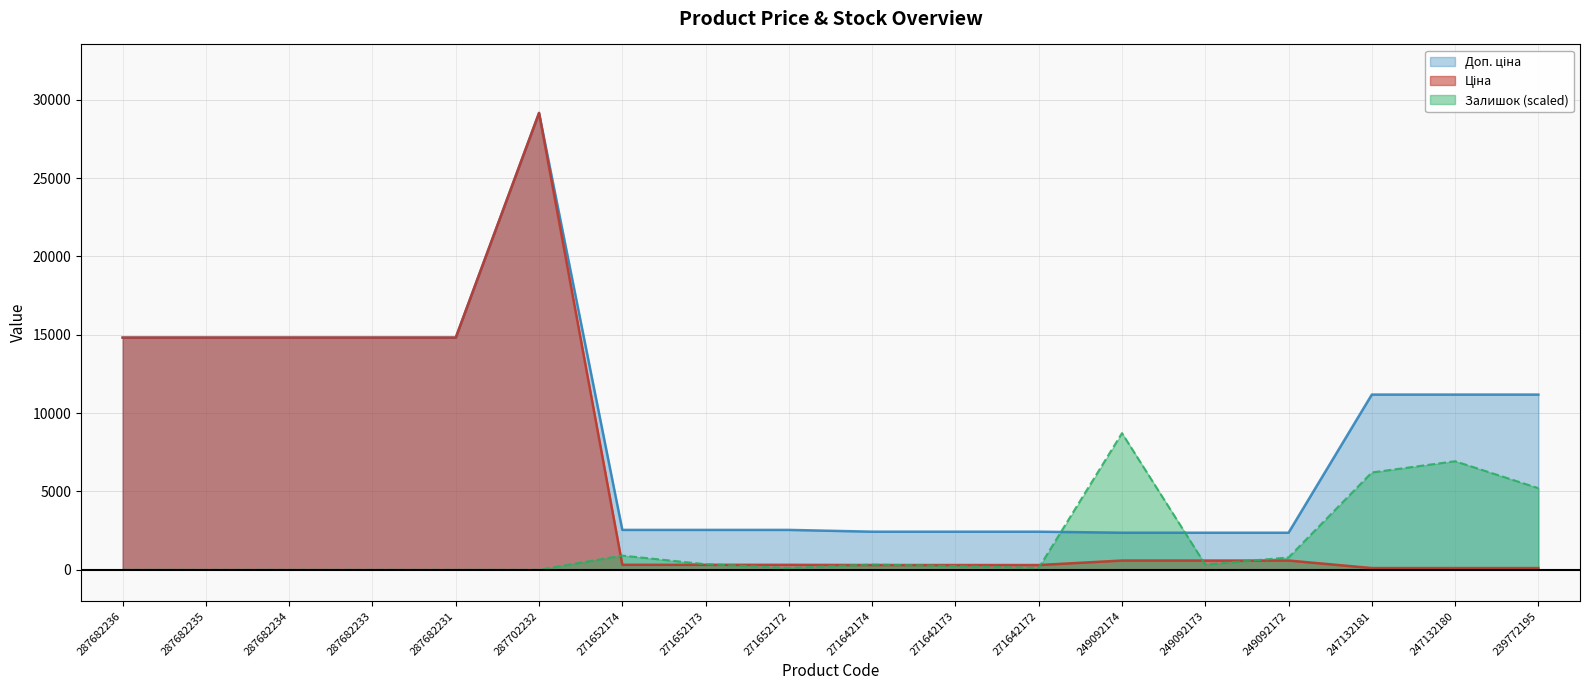

What is the lowest value of the Ціна series?

111.8